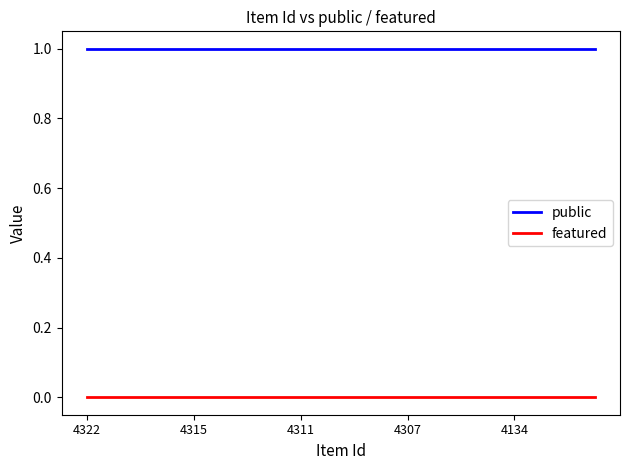

At how many categories does at least one series exceed 0?

20